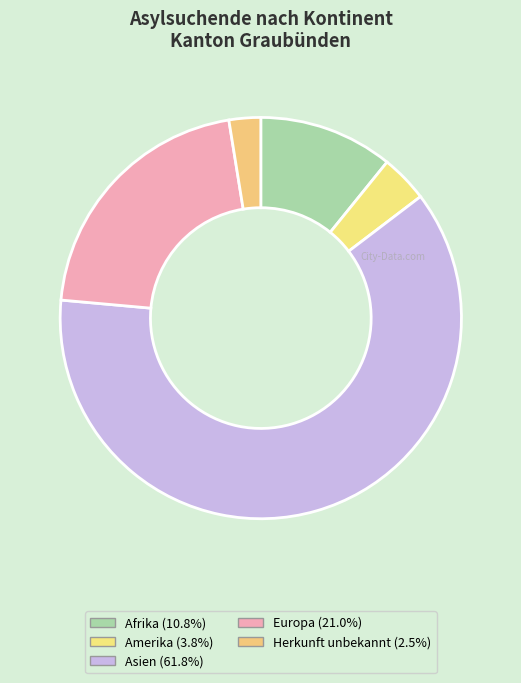

How many segments does this pie chart have?

5